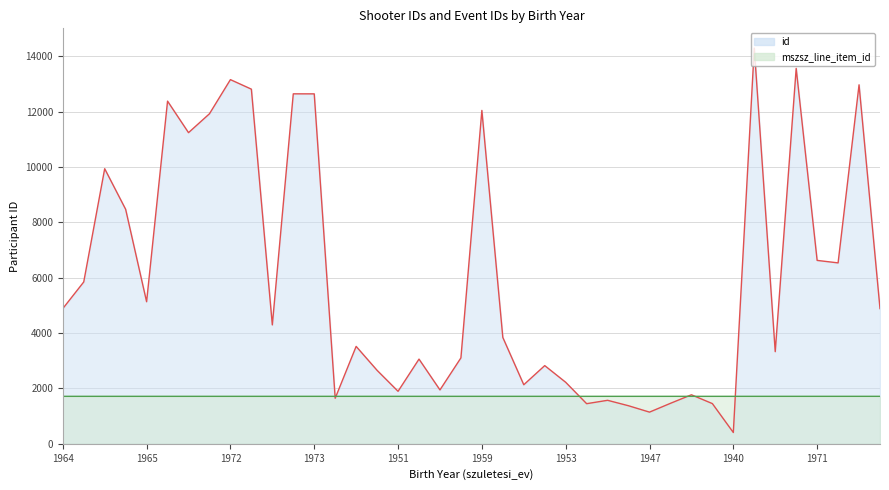

Which series has the widest spread of values?

id